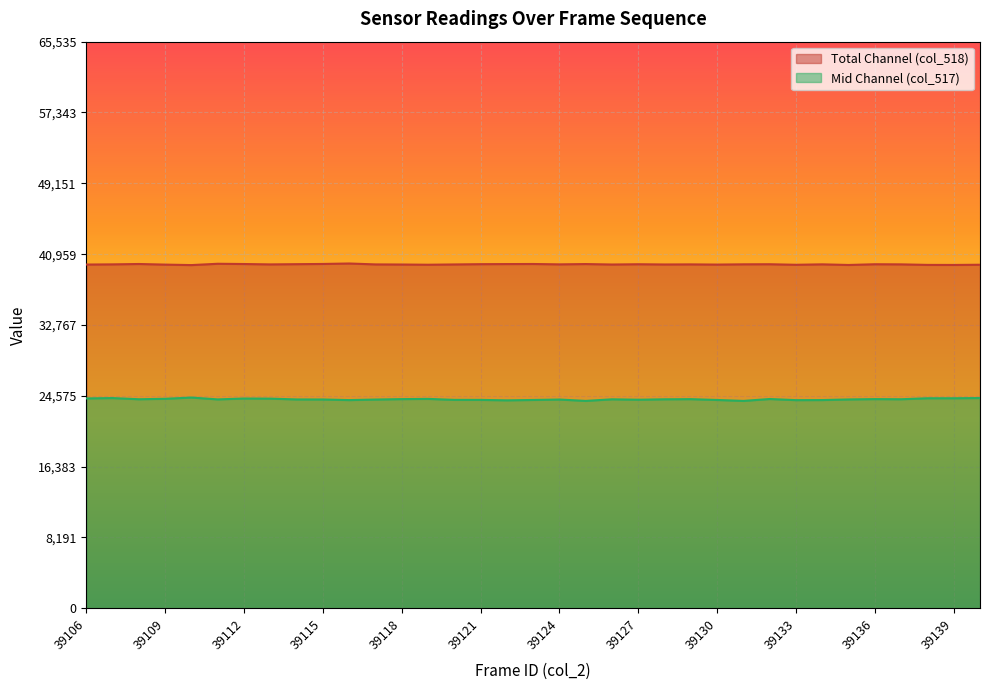

True or false: col_518 and col_517 cross at least once.

False